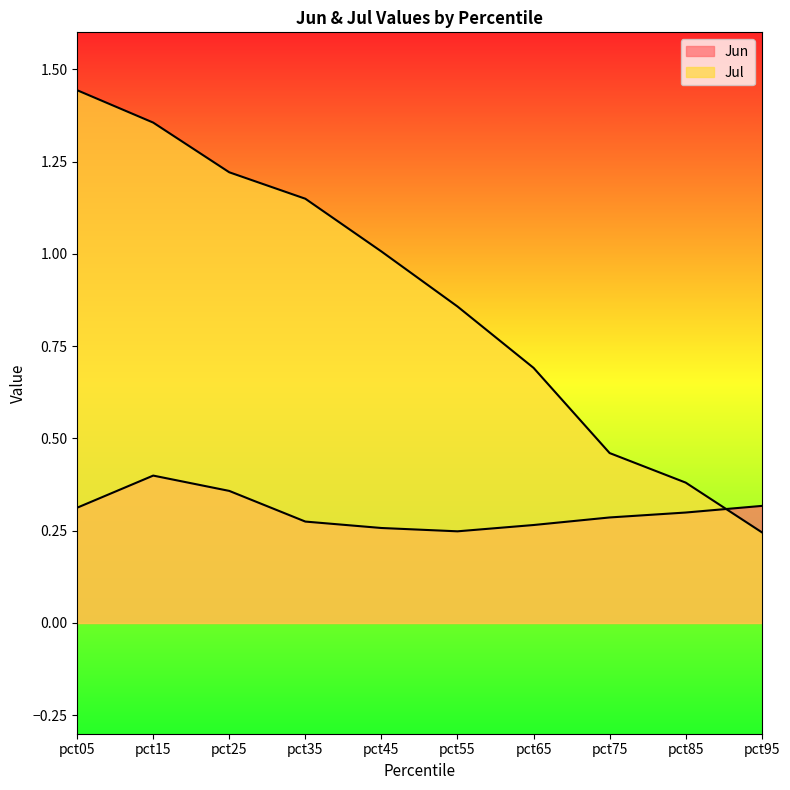

Rank the categories by Jun value from lowest to highest.

pct55, pct45, pct65, pct35, pct75, pct85, pct05, pct95, pct25, pct15